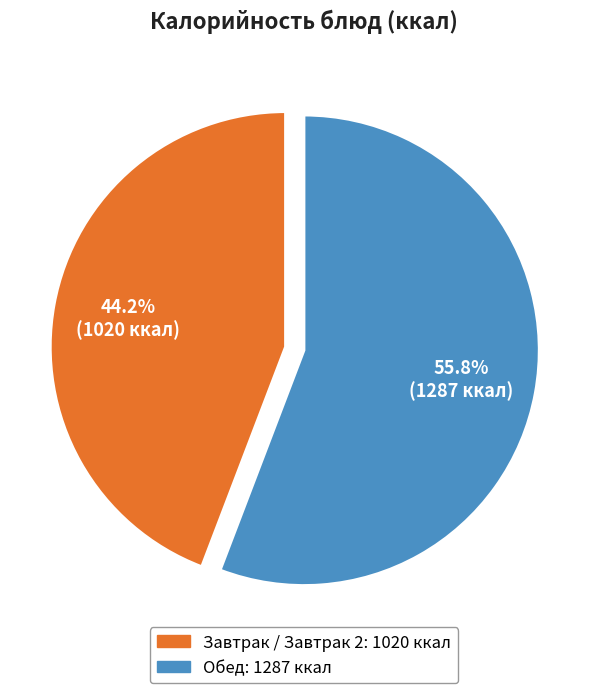

Is there a majority slice in this chart?

Yes